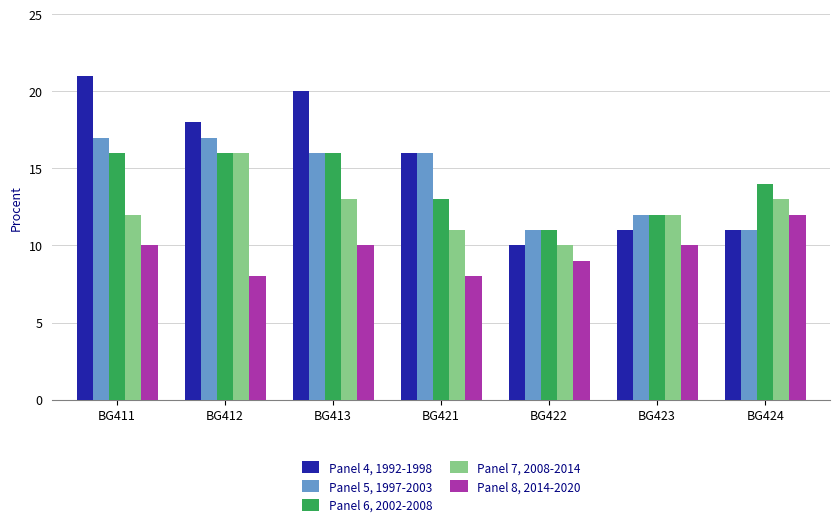

What is the lowest value of the Panel 7, 2008-2014 series?

10